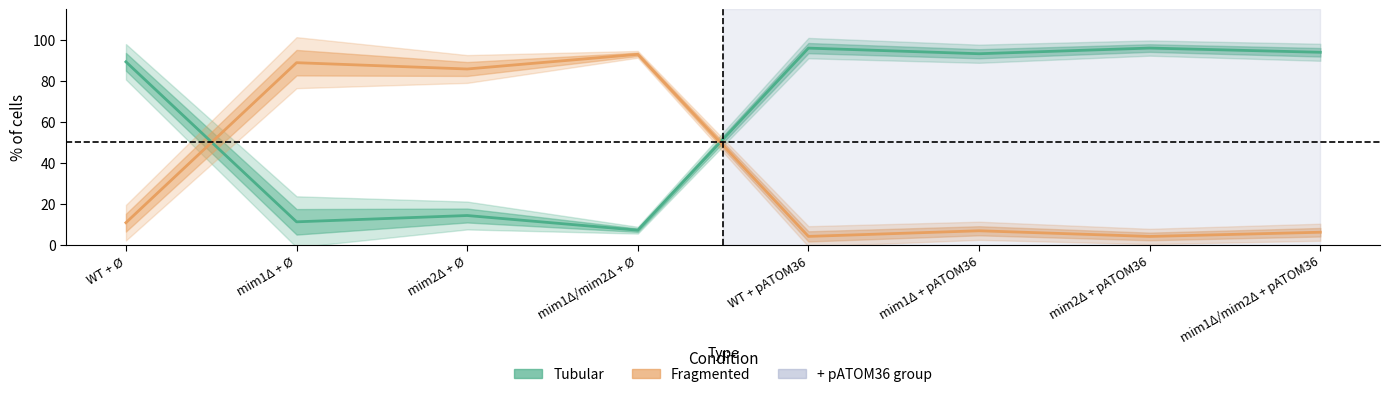

List the series in order of their overall mean, highest first.

tubular_avg, fragmented_avg